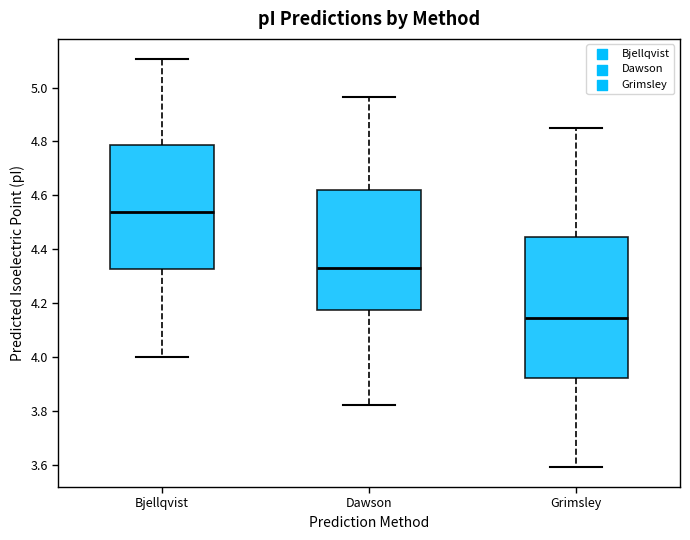

Which box is the tallest, from its lower edge to its upper edge?

Grimsley